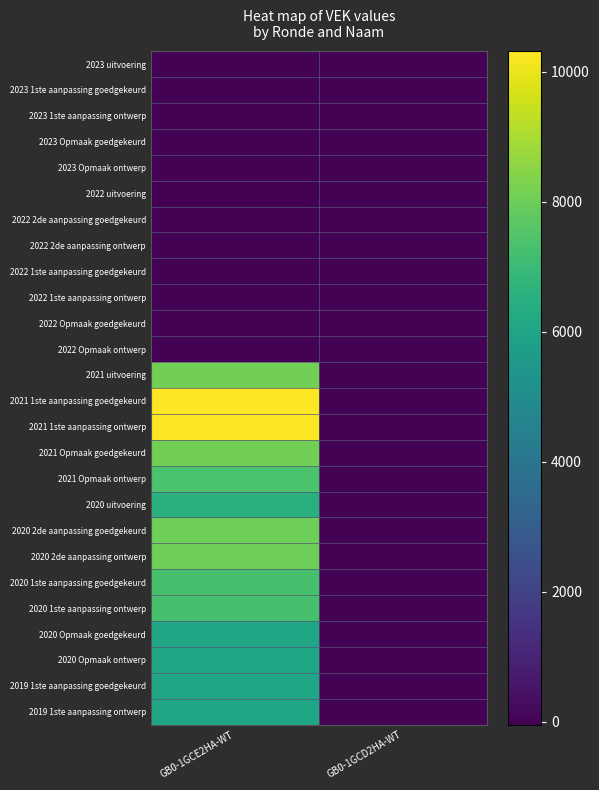

At how many categories does at least one series exceed 139?

1